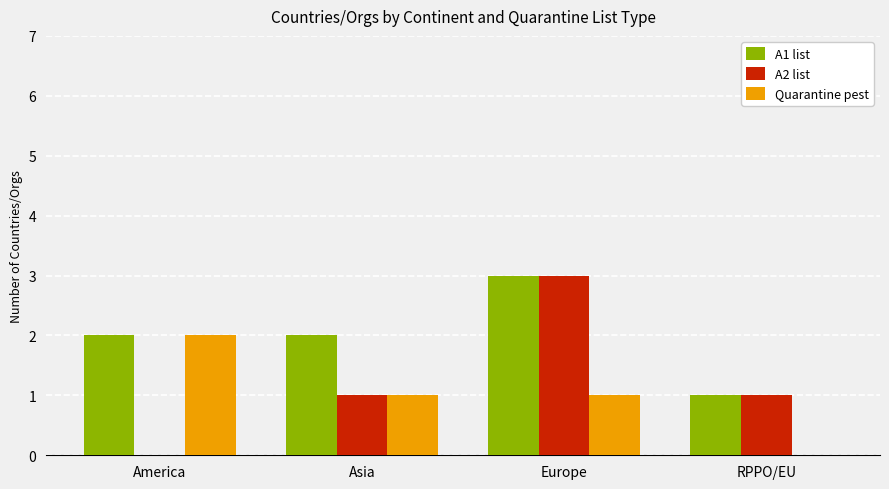

The value of A1 list at America is 1. True or false?

False